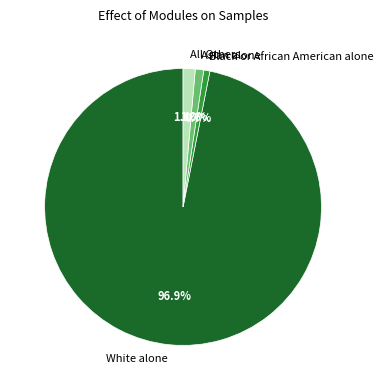

Approximately how many times larger is the value at Black or African American alone compared to All Others?

0.5